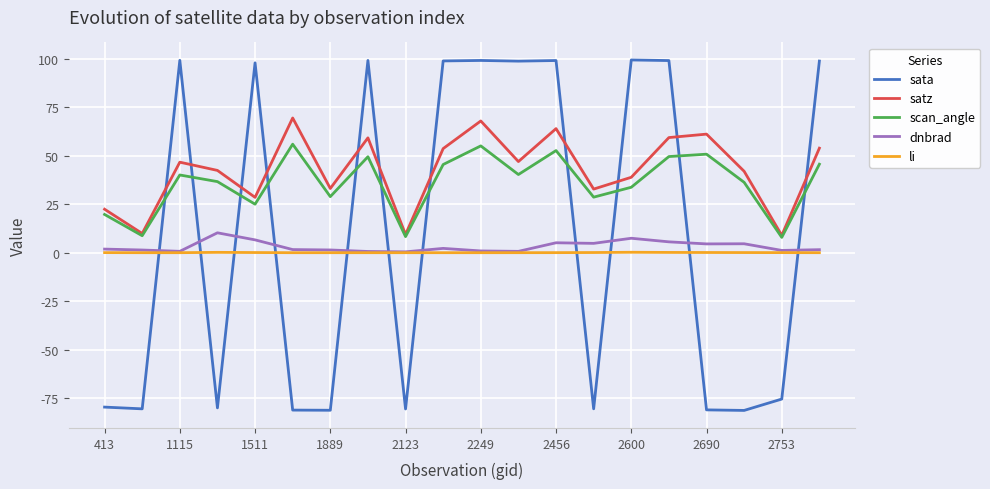

Rank the series by their maximum value, from lowest to highest.

li, dnbrad, scan_angle, satz, sata